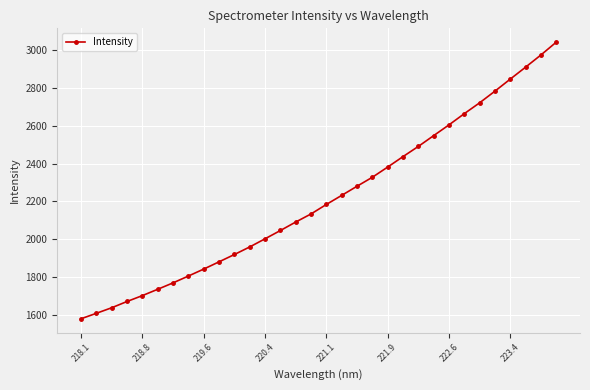

What is the minimum value shown in the chart?

1579.0